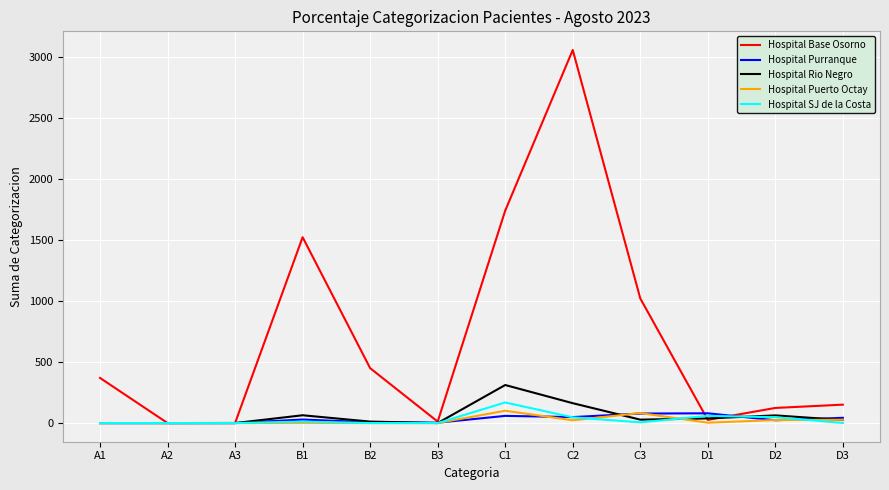

The value of Hospital Base Osorno at B1 is 2125. True or false?

False